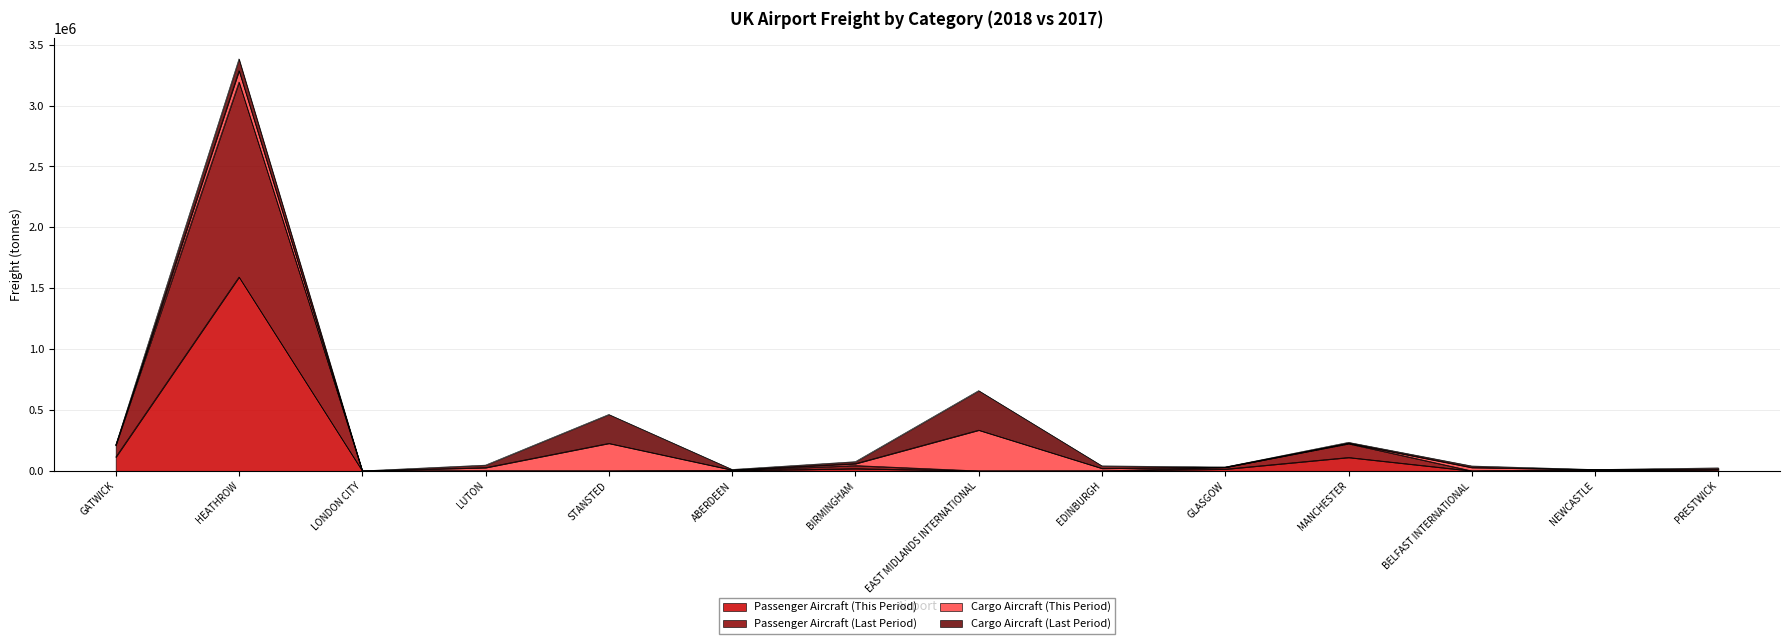

At which category does Passenger Aircraft (Last Period) reach its first local peak?

HEATHROW